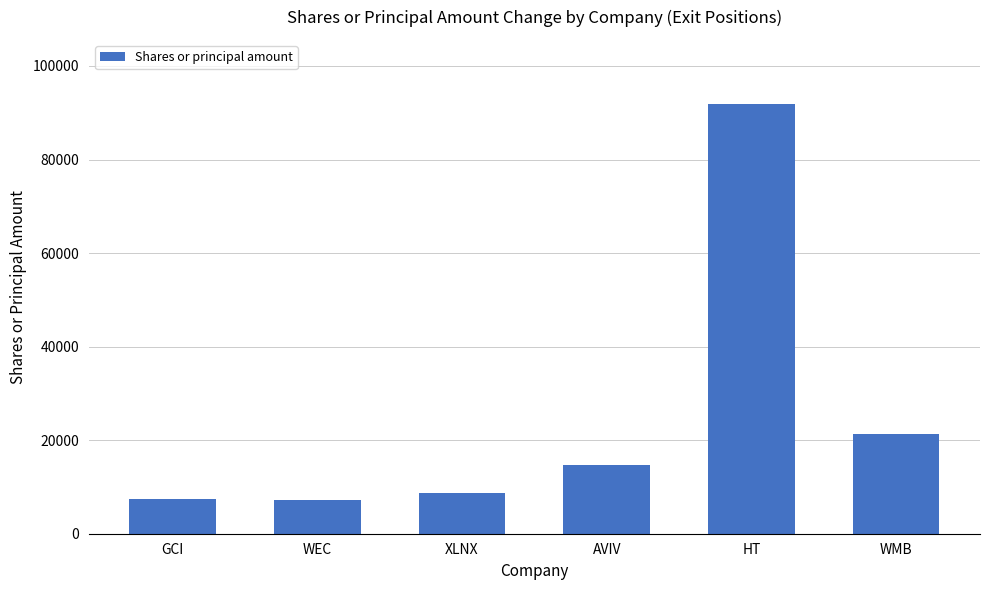

What is the difference between the values at HT and WEC?

84655